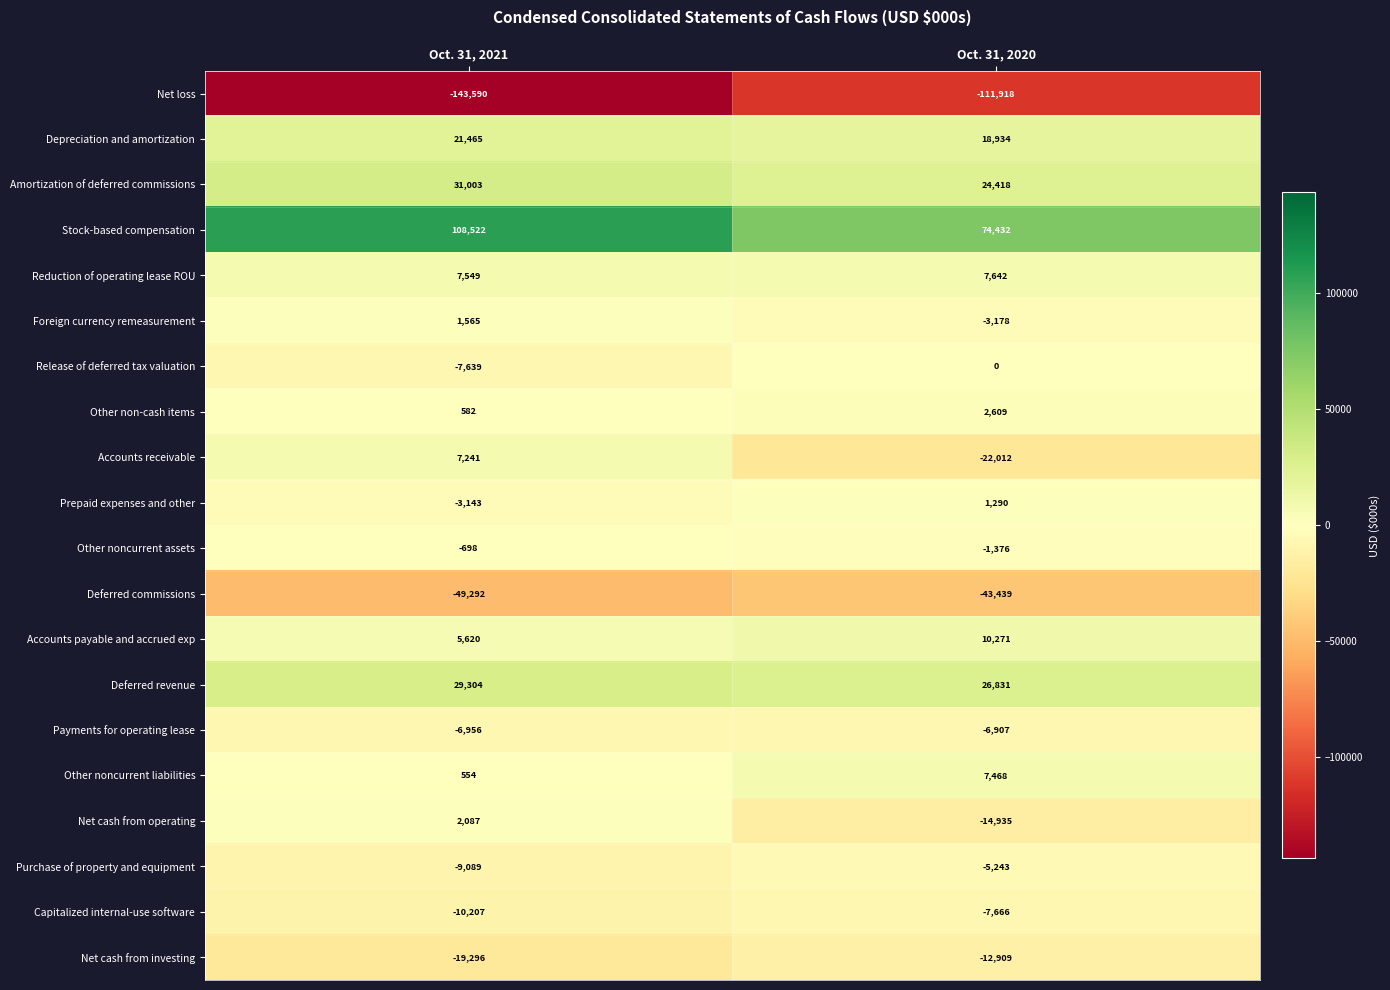

What is the sum of the Deferred revenue values at Oct. 31, 2021 and Oct. 31, 2020?

56135